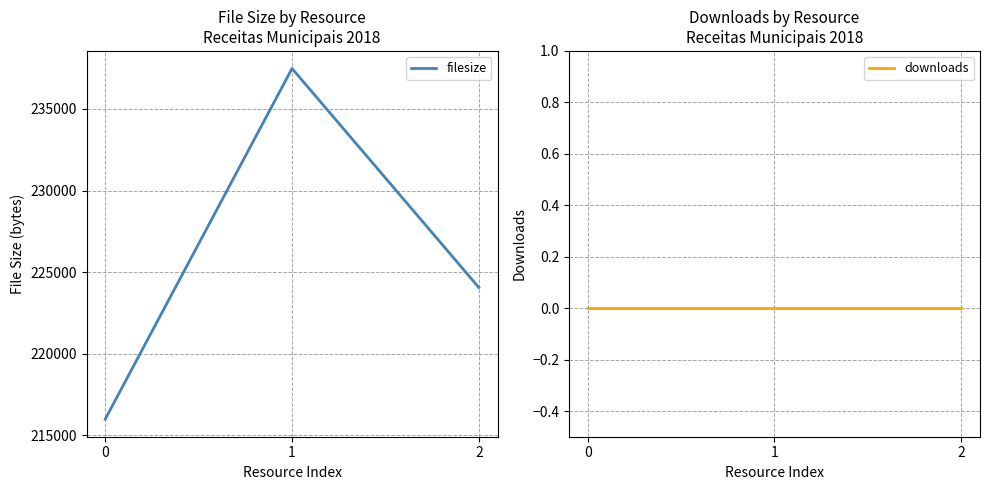

At how many categories does at least one series exceed 190757?

3